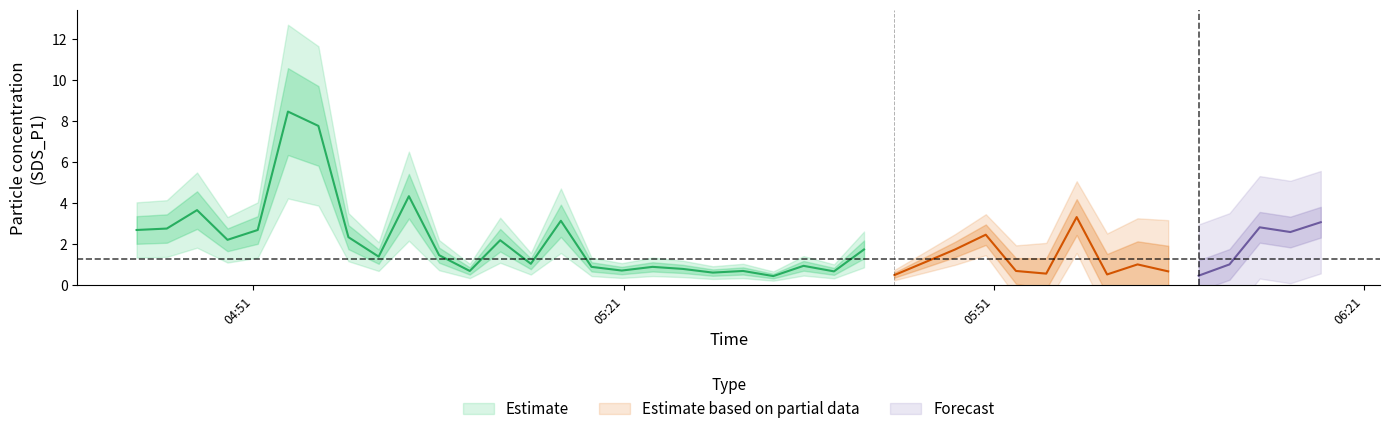

True or false: SDS_P2 and SDS_P1 intersect in this chart.

False